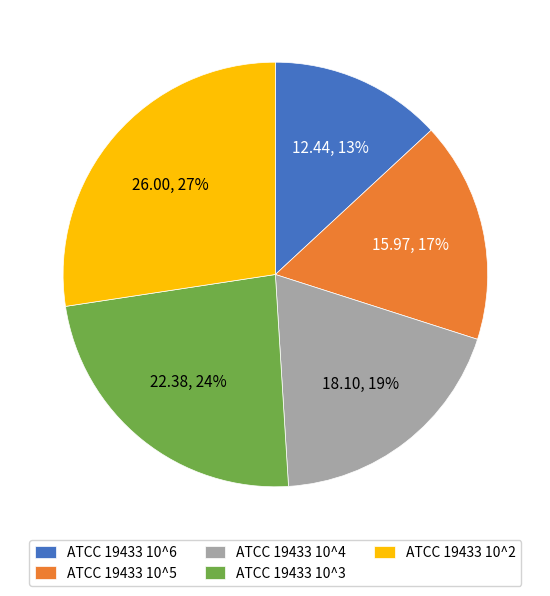

Combined, do ATCC 19433 10^3 and ATCC 19433 10^6 account for over 50%?

No